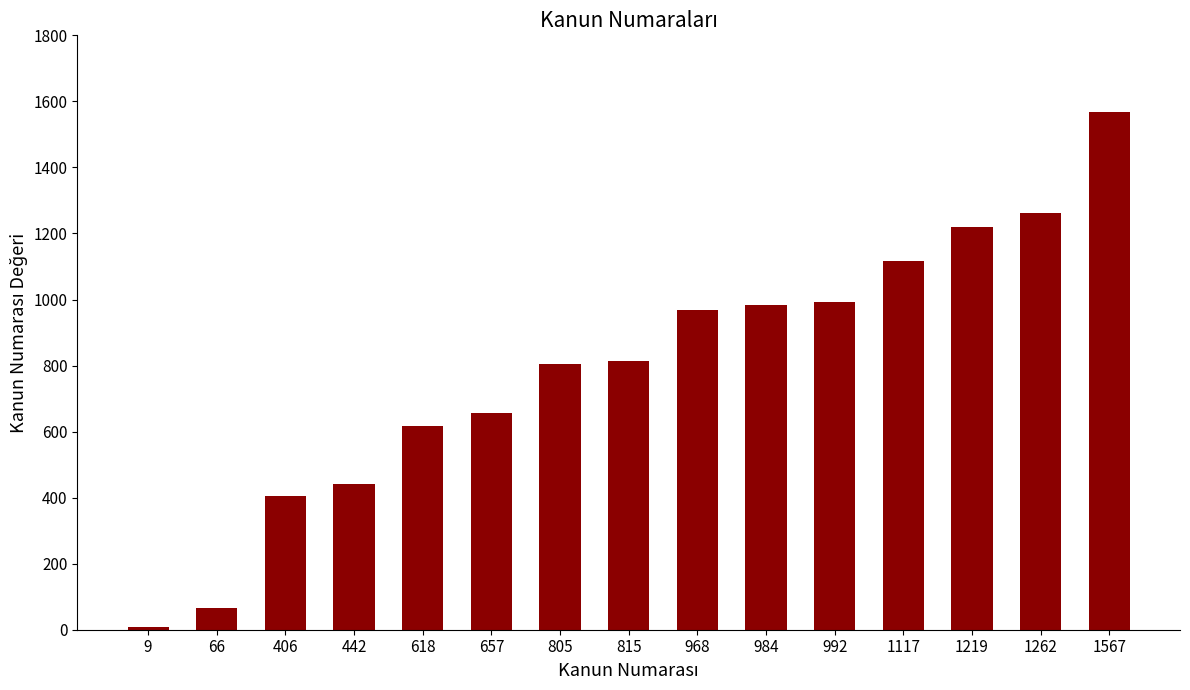

What is the change in value from 66 to 992?

+926